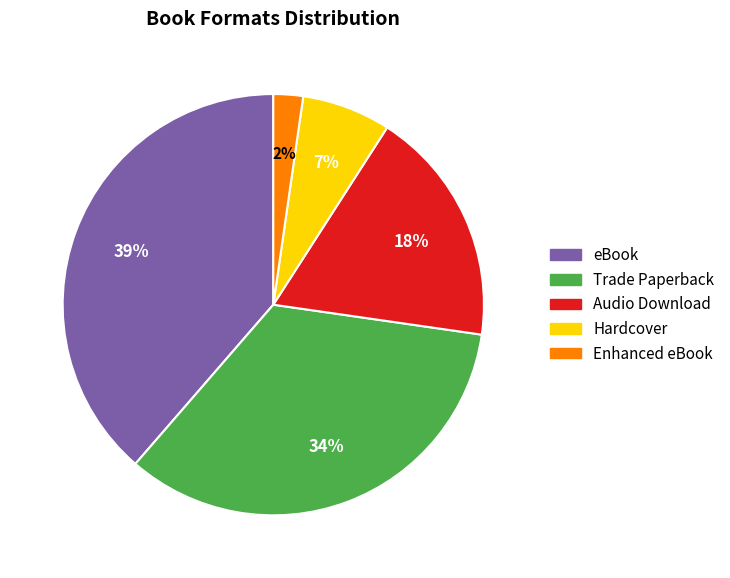

To the nearest percent, what portion does Trade Paperback represent?

34%